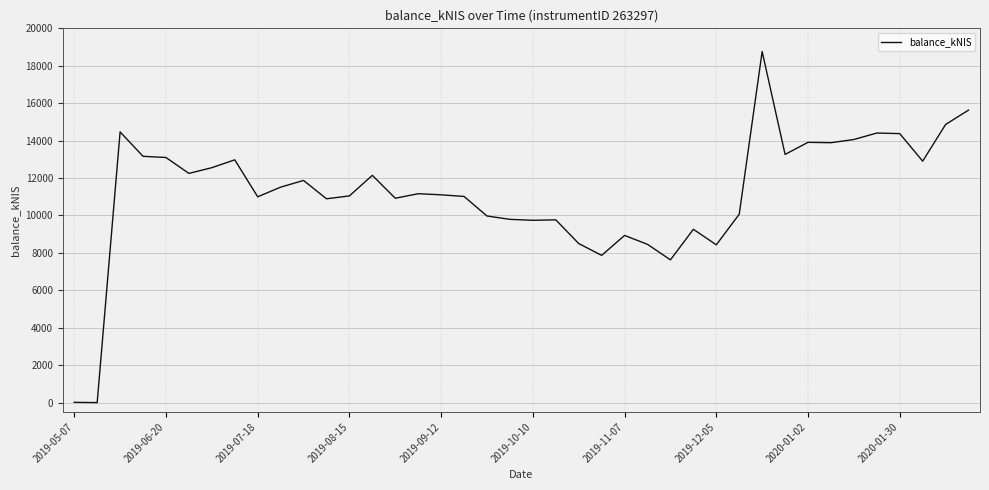

What is the greatest value displayed?

18760.7